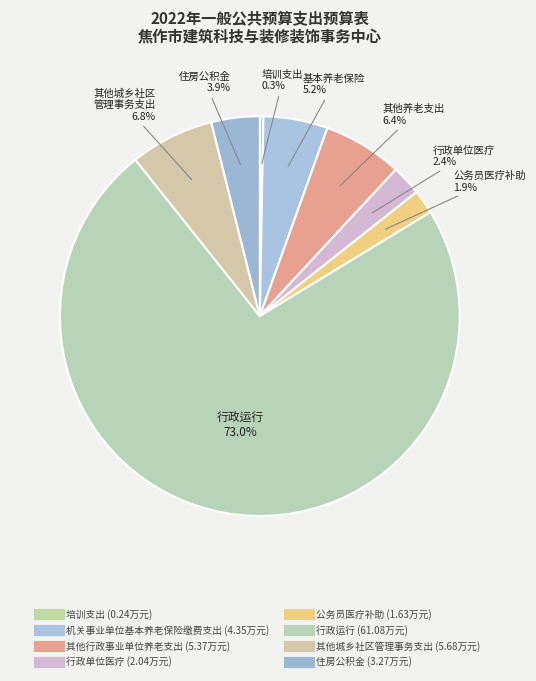

What is the largest slice in the pie chart?

行政运行